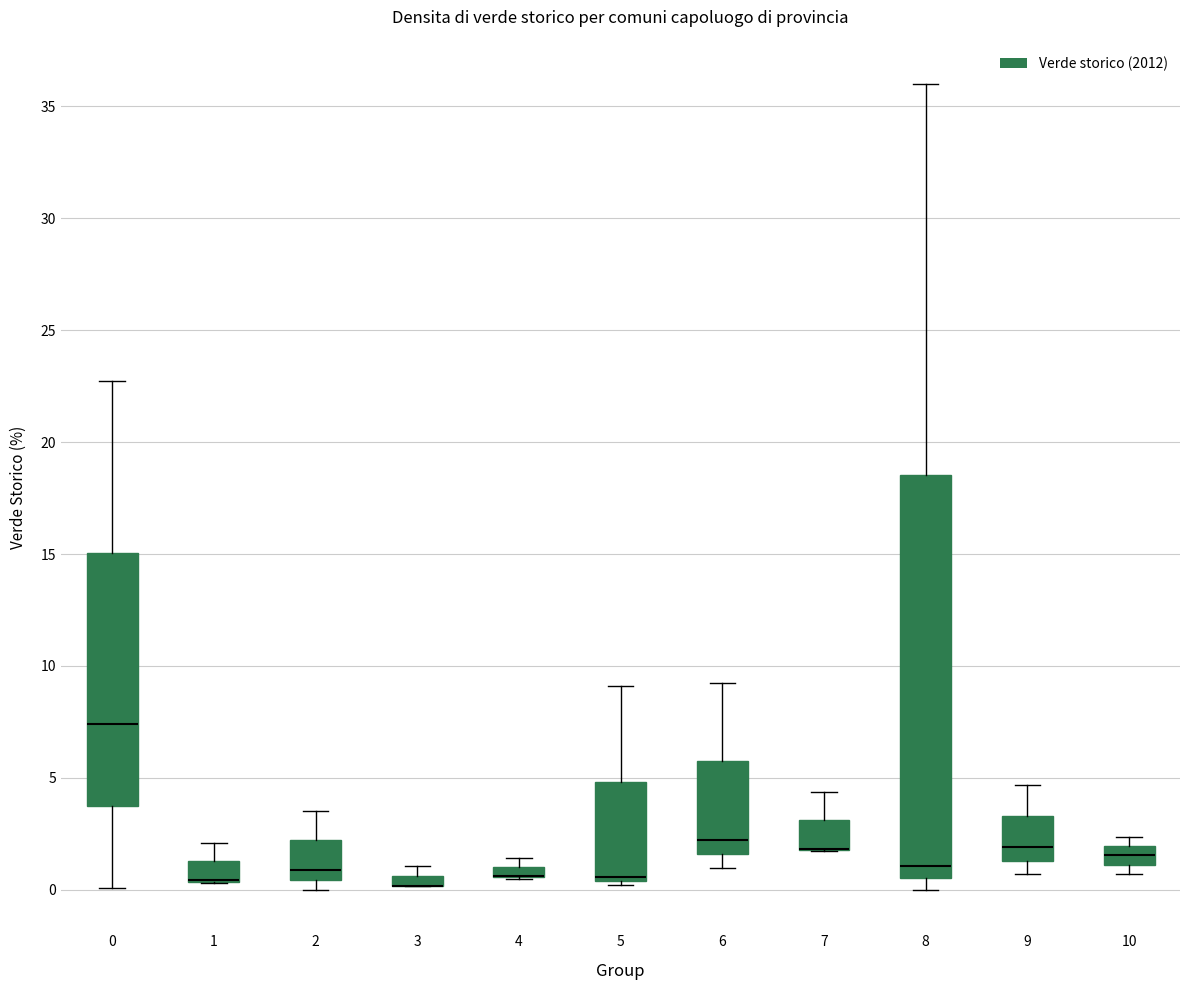

Which box is the tallest, from its lower edge to its upper edge?

8